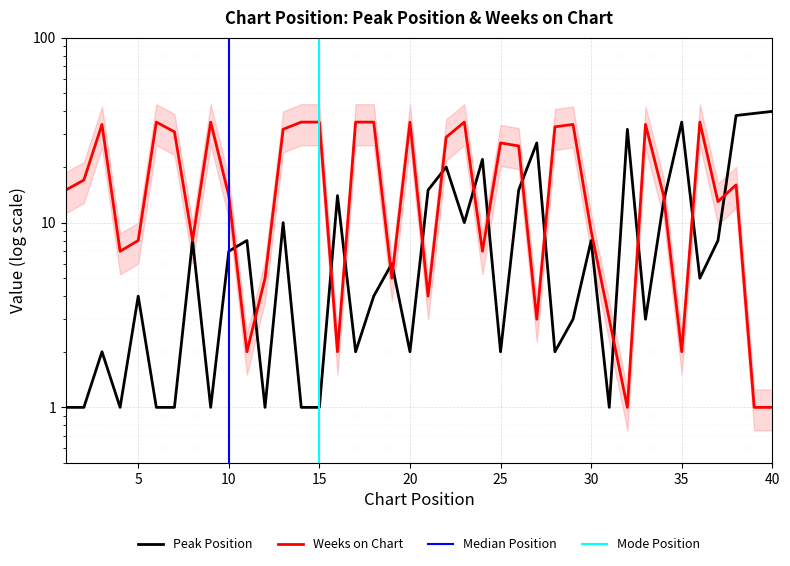

Which category has the highest value in the Peak Position series?

40